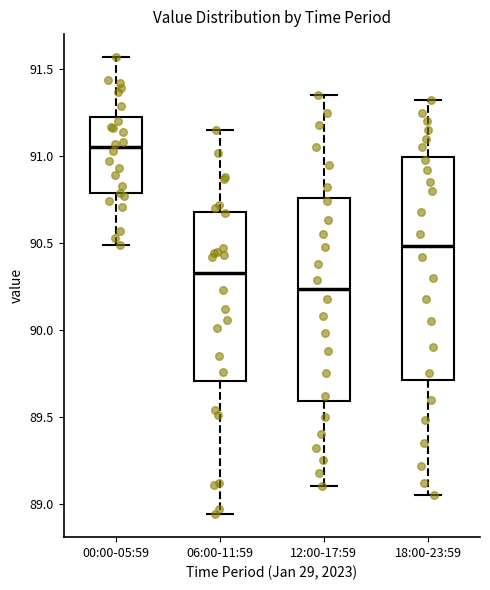

Which box has the highest median line?

00:00-05:59